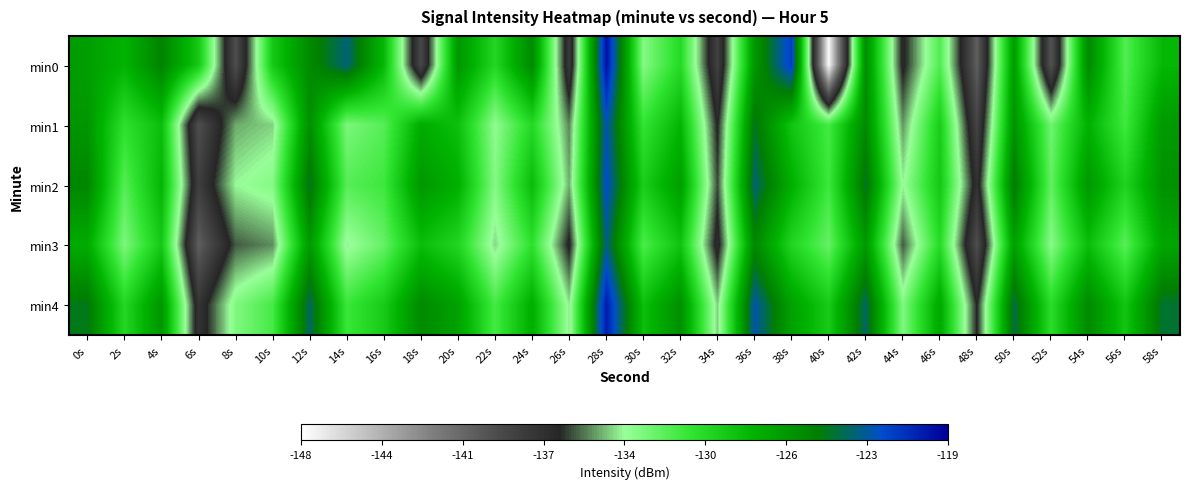

Between 30s and 10s, which is larger?

10s